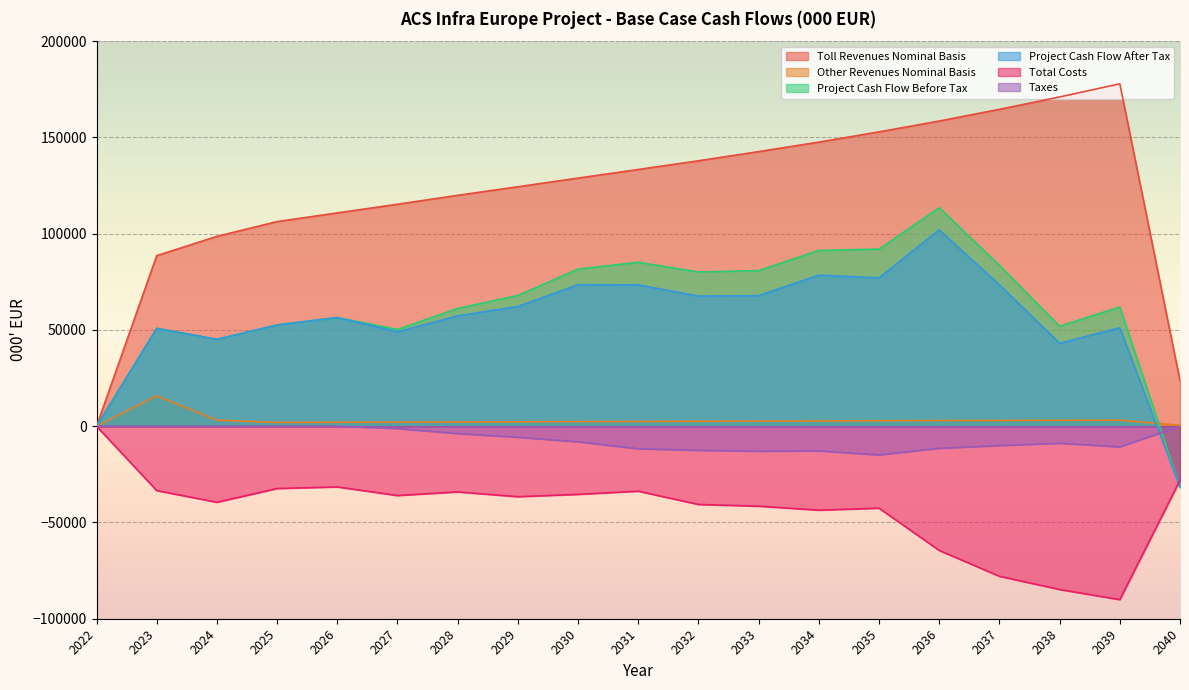

True or false: Taxes has a value of -10065.9 at 2037.

True